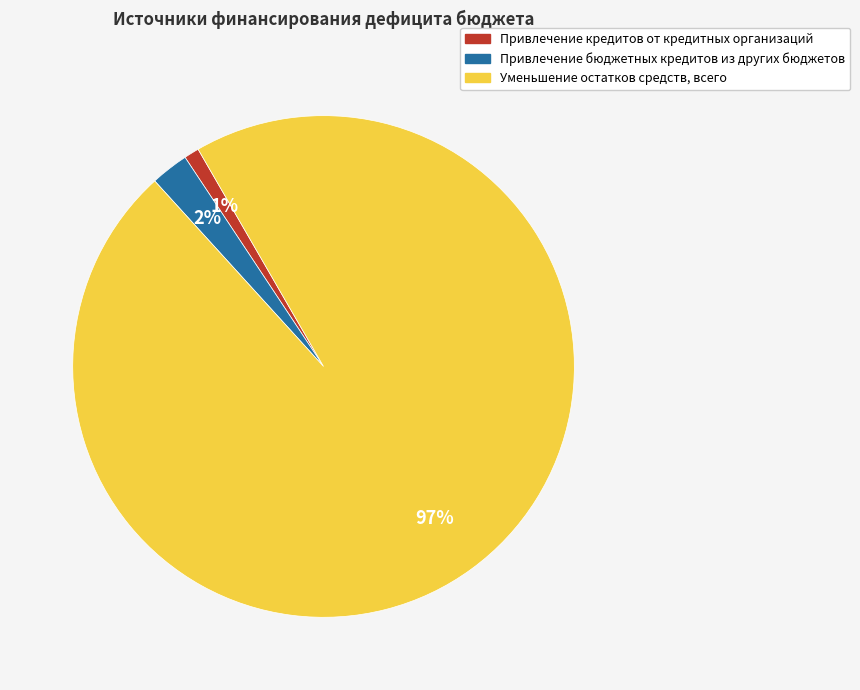

To the nearest percent, what is the difference between the largest and smallest slice percentages?

96%